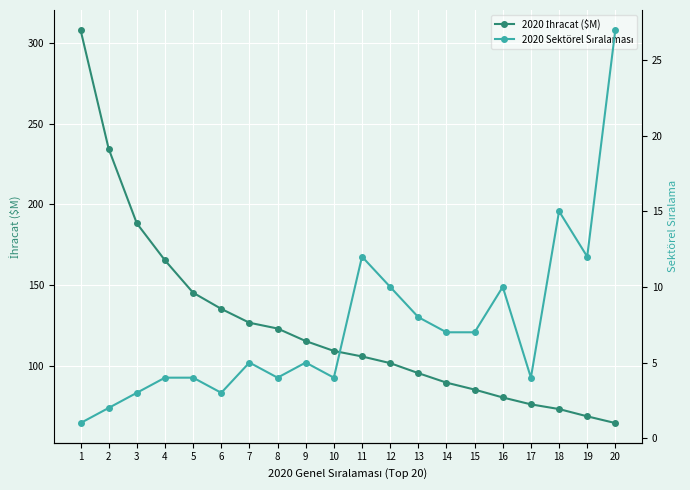

What is the average value of the 2020 Sektörel Sıralaması series?

7.3